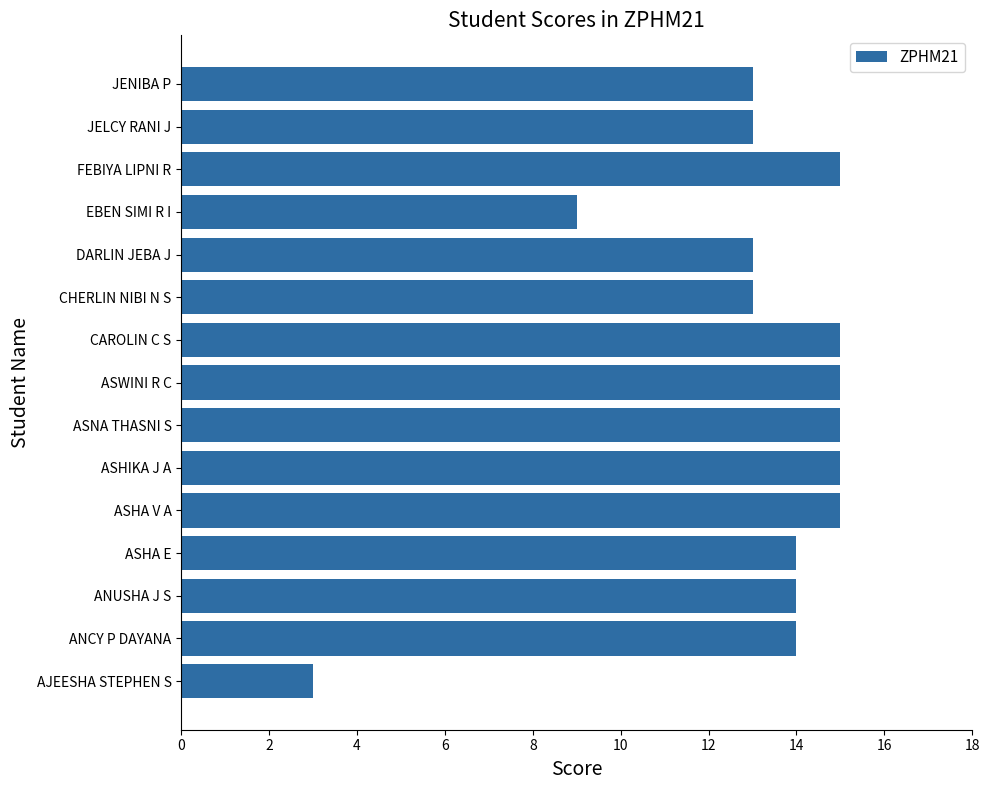

Does the chart contain any negative values?

No